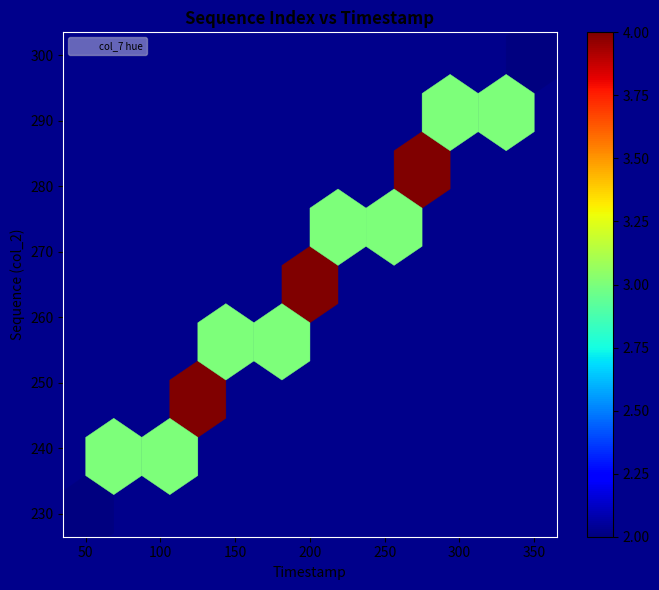

What is the range of Y values (max minus min)?

70.0